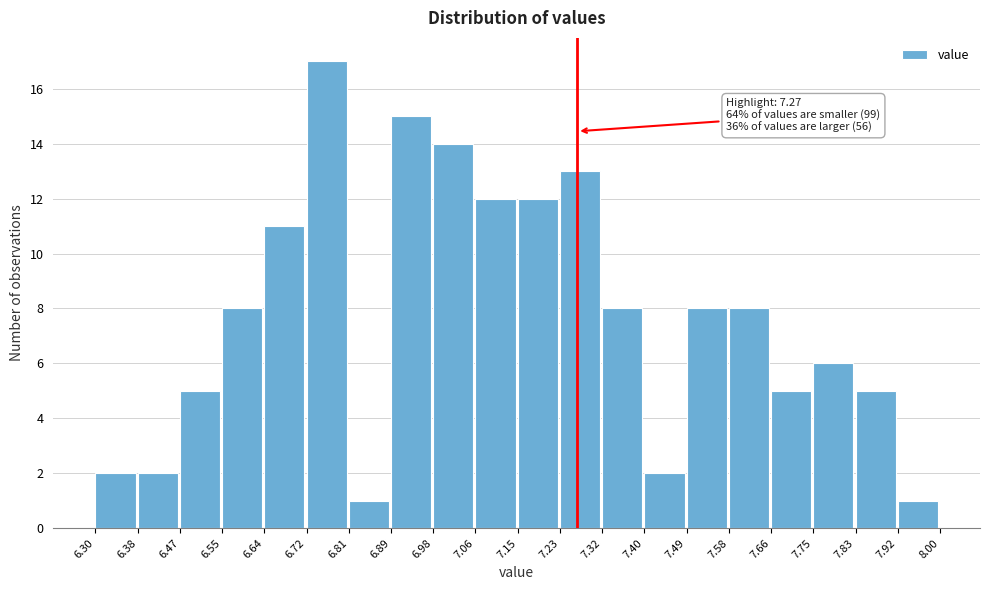

Over which range of the x-axis is the bar tallest?

6.72 to 6.81